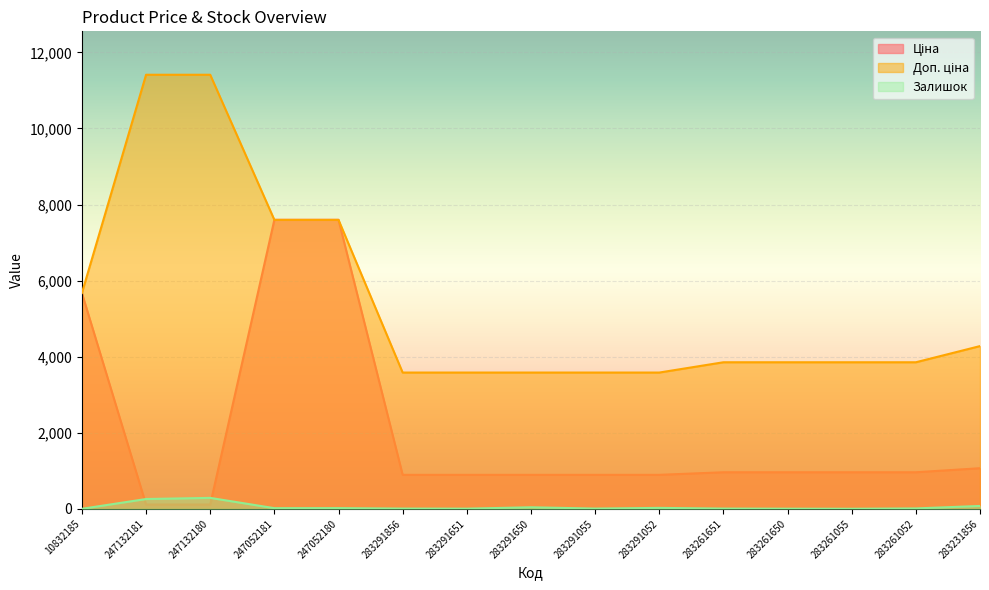

What value does the Доп. ціна series have at 247132180?

11410.0